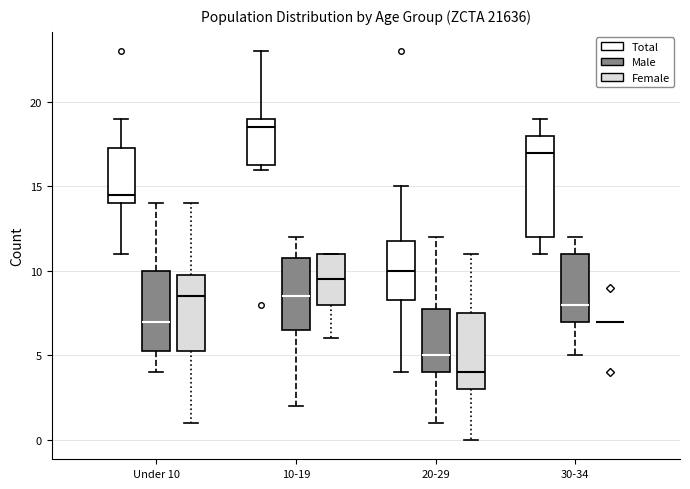

Reading left to right, transcribe this box plot: for each box, give where its median line is, the range the box spans, and where its two whiskers end, as read against the y-axis. The values are not printed on the chart, so give them approximately, as read against the axis.

Under 10 (Total): median 14.5, box 14.0 to 17.5, whiskers 11.0 to 19.0
Under 10 (Male): median 7.0, box 5.5 to 10.0, whiskers 4.0 to 14.0
Under 10 (Female): median 8.5, box 5.5 to 10.0, whiskers 1.0 to 14.0
10-19 (Total): median 18.5, box 16.5 to 19.0, whiskers 16.0 to 23.0
10-19 (Male): median 8.5, box 6.5 to 11.0, whiskers 2.0 to 12.0
10-19 (Female): median 9.5, box 8.0 to 11.0, whiskers 6.0 to 11.0
20-29 (Total): median 10.0, box 8.5 to 12.0, whiskers 4.0 to 15.0
20-29 (Male): median 5.0, box 4.0 to 8.0, whiskers 1.0 to 12.0
20-29 (Female): median 4.0, box 3.0 to 7.5, whiskers 0.0 to 11.0
30-34 (Total): median 17.0, box 12.0 to 18.0, whiskers 11.0 to 19.0
30-34 (Male): median 8.0, box 7.0 to 11.0, whiskers 5.0 to 12.0
30-34 (Female): box collapsed to a line at 7.0, whiskers 7.0 to 7.0